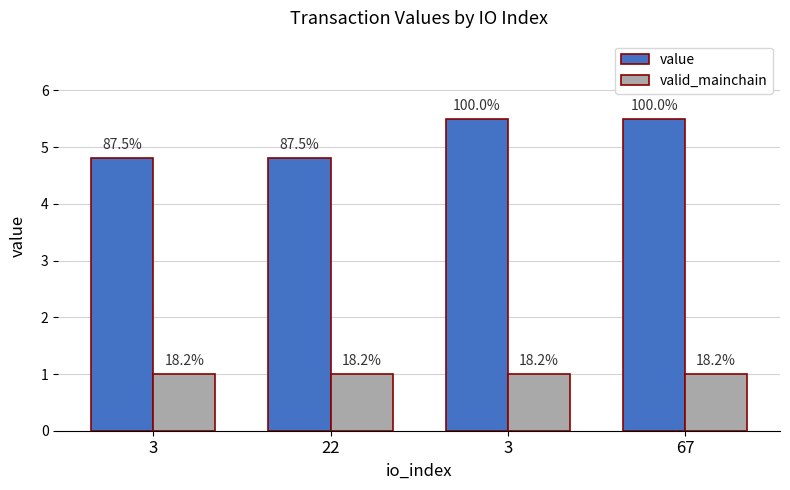

What are all the series names shown in the legend?

value, valid_mainchain